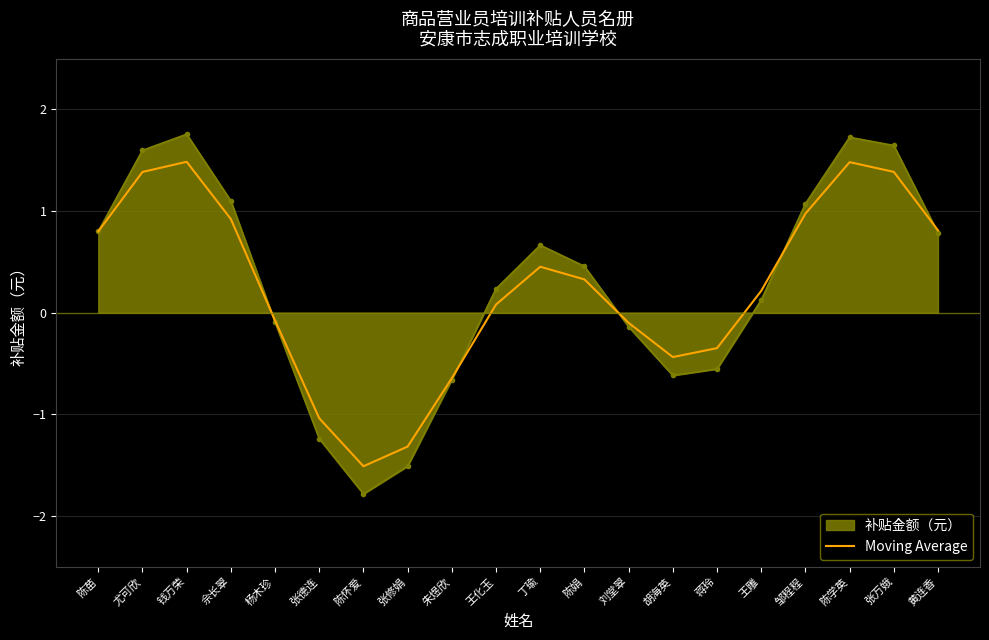

How many distinct data groups are displayed?

2